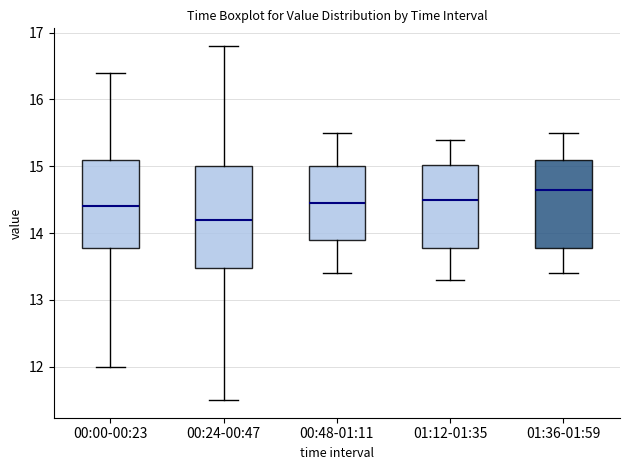

Comparing the boxes themselves (not the whiskers), which one is the tallest?

00:24-00:47